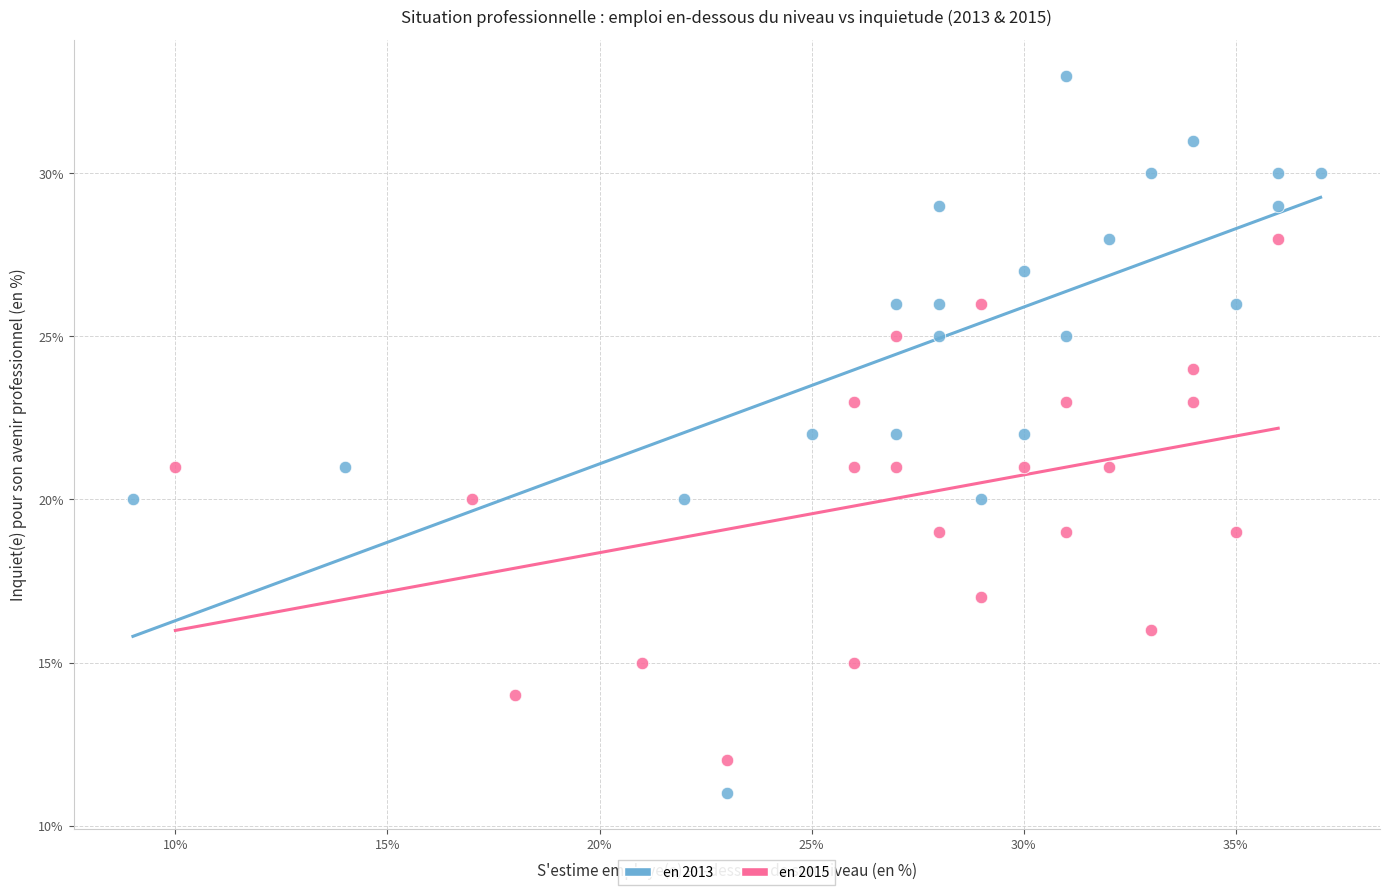

Which series contains the highest Y value?

en 2013